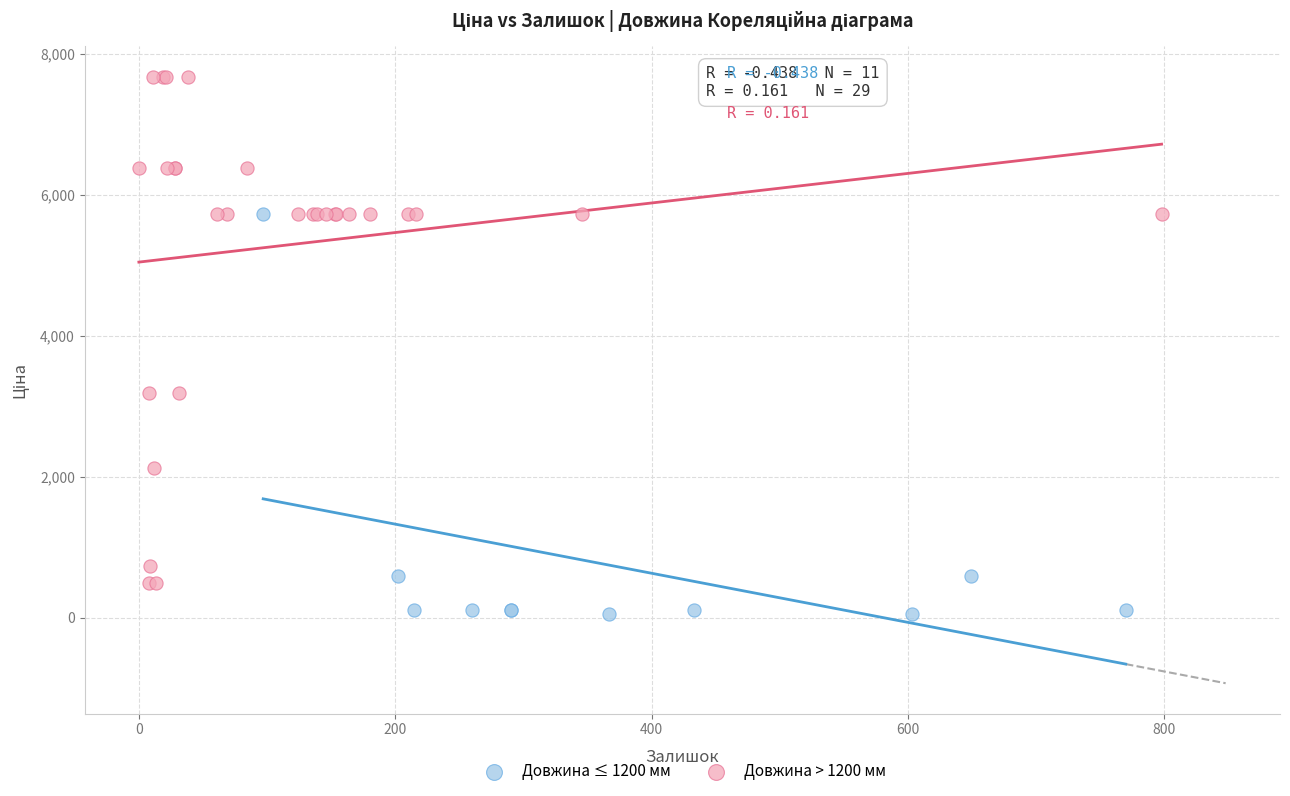

Which series contains the lowest Y value?

Довжина ≤ 1200 мм